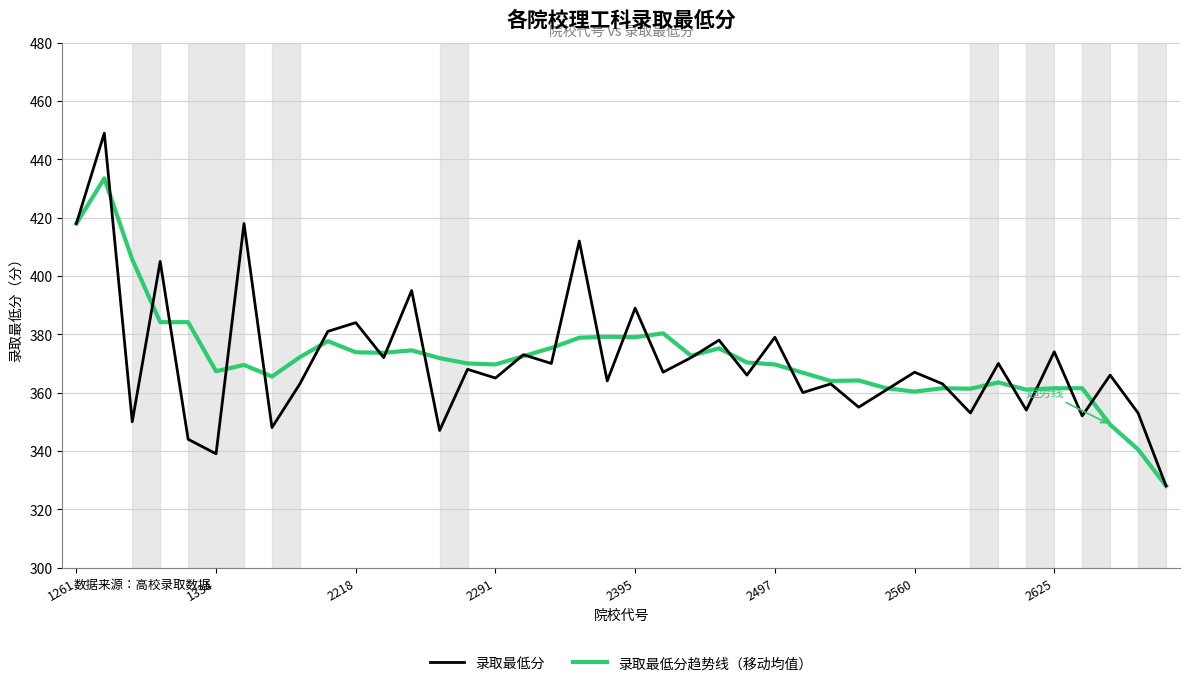

What is the average value of the 录取最低分趋势线（移动均值） series?

371.7